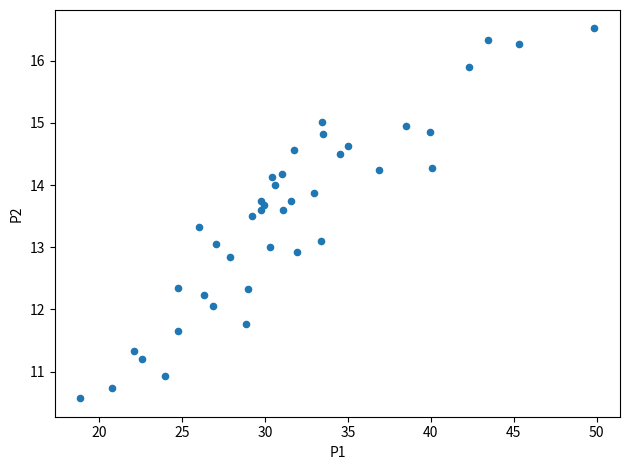

What is the range of X values (max minus min)?

31.0